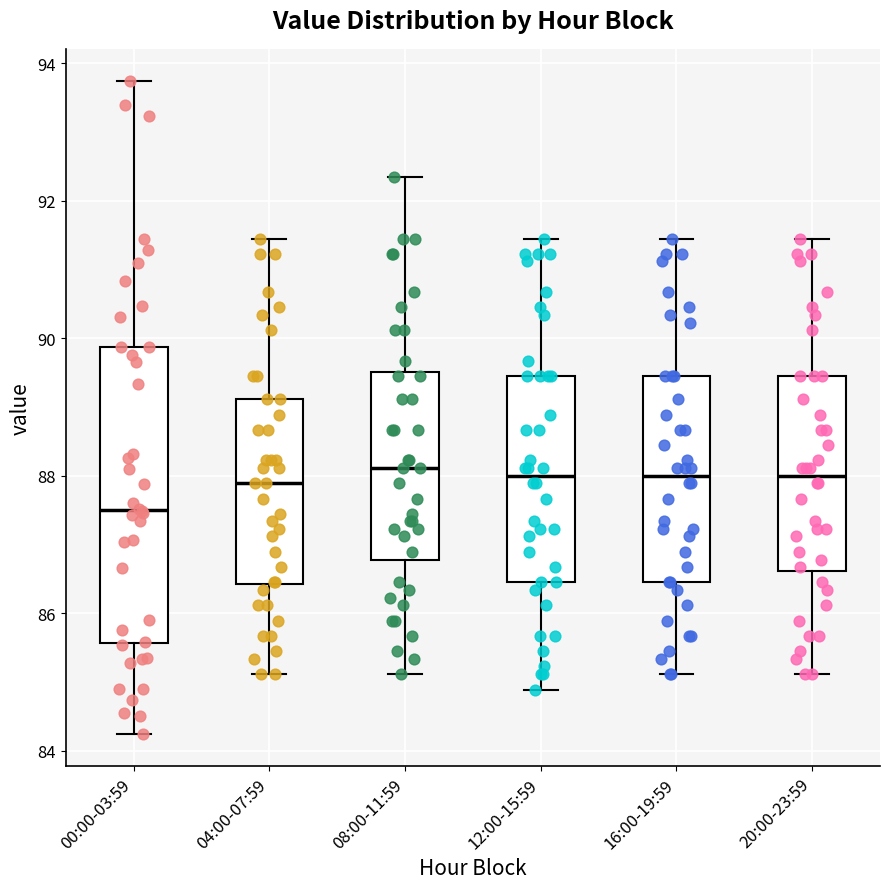

Comparing the boxes themselves (not the whiskers), which one is the tallest?

00:00-03:59